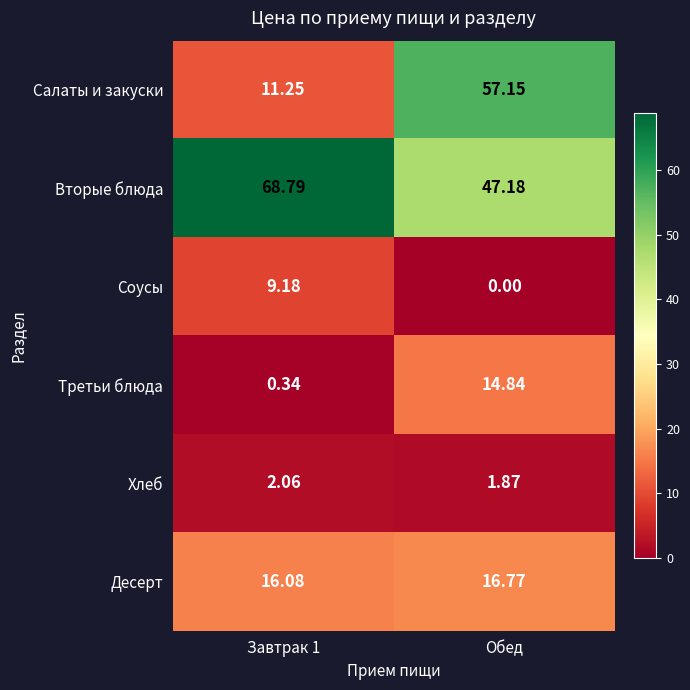

Which series changed the most between Завтрак 1 and Обед?

Салаты и закуски